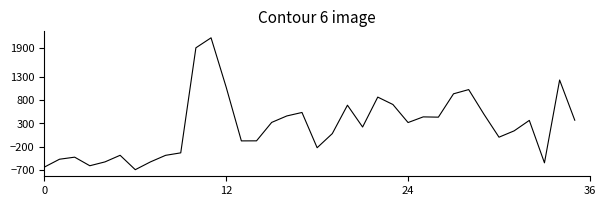

What is the minimum value shown in the chart?

-687